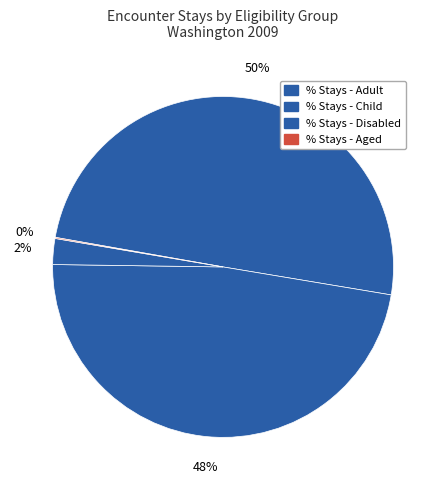

How many segments does this pie chart have?

4